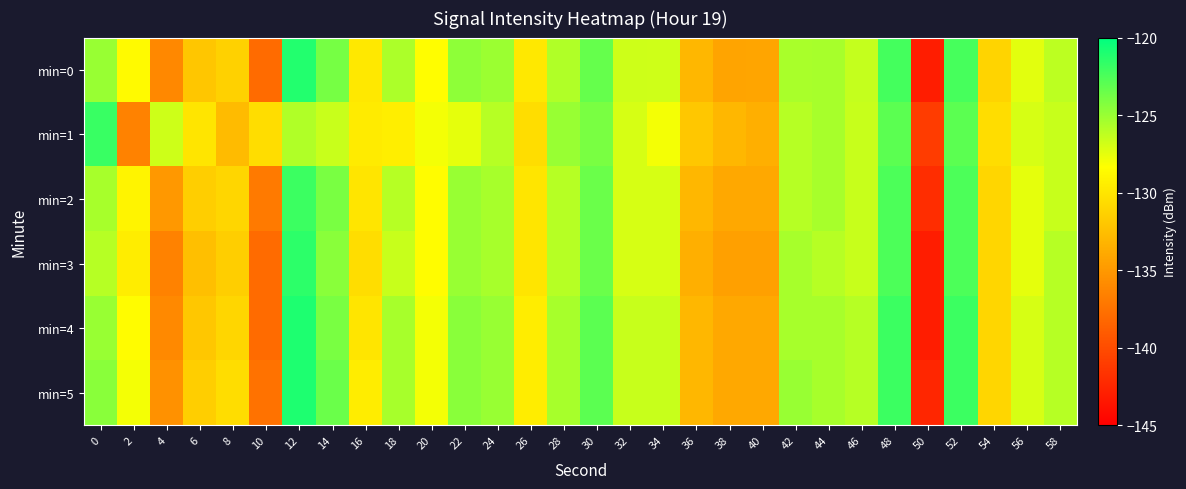

Reading right to left, list all the values displayed in this chart.

min=0: 58=-126.2	56=-127.4	54=-131.1	52=-122.3	50=-143.1	48=-122.3	46=-126.4	44=-125.5	42=-125.6	40=-134.2	38=-134.2	36=-133.0	34=-126.8	32=-126.7	30=-123.3	28=-125.8	26=-129.8	24=-125.1	22=-124.7	20=-128.5	18=-125.6	16=-129.8	14=-123.9	12=-121.2	10=-138.0	8=-131.3	6=-132.0	4=-136.1	2=-128.6	0=-125.0
min=1: 58=-126.5	56=-127.0	54=-130.5	52=-123.0	50=-141.0	48=-123.0	46=-126.5	44=-125.5	42=-126.0	40=-133.5	38=-133.0	36=-132.0	34=-128.0	32=-127.0	30=-124.0	28=-125.0	26=-130.5	24=-126.0	22=-127.5	20=-128.0	18=-129.5	16=-129.6	14=-126.6	12=-125.8	10=-130.5	8=-132.7	6=-130.1	4=-126.7	2=-136.4	0=-121.9
min=2: 58=-126.5	56=-127.5	54=-131.0	52=-122.5	50=-142.0	48=-122.5	46=-126.5	44=-125.5	42=-126.0	40=-134.0	38=-134.0	36=-133.0	34=-127.0	32=-127.0	30=-123.5	28=-126.0	26=-130.0	24=-125.5	22=-125.0	20=-128.5	18=-126.0	16=-130.0	14=-124.0	12=-122.0	10=-137.0	8=-131.0	6=-131.5	4=-135.0	2=-129.0	0=-125.5
min=3: 58=-126.0	56=-127.5	54=-131.0	52=-122.5	50=-143.0	48=-122.5	46=-126.5	44=-126.0	42=-125.5	40=-134.5	38=-134.5	36=-133.5	34=-127.0	32=-127.0	30=-123.5	28=-126.0	26=-130.0	24=-125.5	22=-125.0	20=-128.5	18=-126.5	16=-130.5	14=-124.5	12=-121.5	10=-138.0	8=-131.5	6=-132.5	4=-136.5	2=-129.5	0=-126.0
min=4: 58=-126.0	56=-127.0	54=-131.0	52=-122.0	50=-143.0	48=-122.0	46=-126.0	44=-125.5	42=-125.5	40=-134.0	38=-134.0	36=-133.0	34=-126.5	32=-126.5	30=-123.0	28=-125.5	26=-129.5	24=-125.0	22=-124.5	20=-128.0	18=-125.5	16=-130.0	14=-124.0	12=-121.0	10=-138.0	8=-131.0	6=-132.0	4=-136.0	2=-128.5	0=-125.0
min=5: 58=-126.0	56=-127.0	54=-131.0	52=-122.0	50=-142.5	48=-122.0	46=-126.0	44=-125.5	42=-125.0	40=-134.0	38=-134.0	36=-133.0	34=-126.5	32=-126.5	30=-123.0	28=-125.5	26=-129.5	24=-125.0	22=-124.5	20=-128.0	18=-125.5	16=-129.5	14=-123.5	12=-121.0	10=-137.5	8=-130.5	6=-131.5	4=-135.5	2=-128.0	0=-124.5